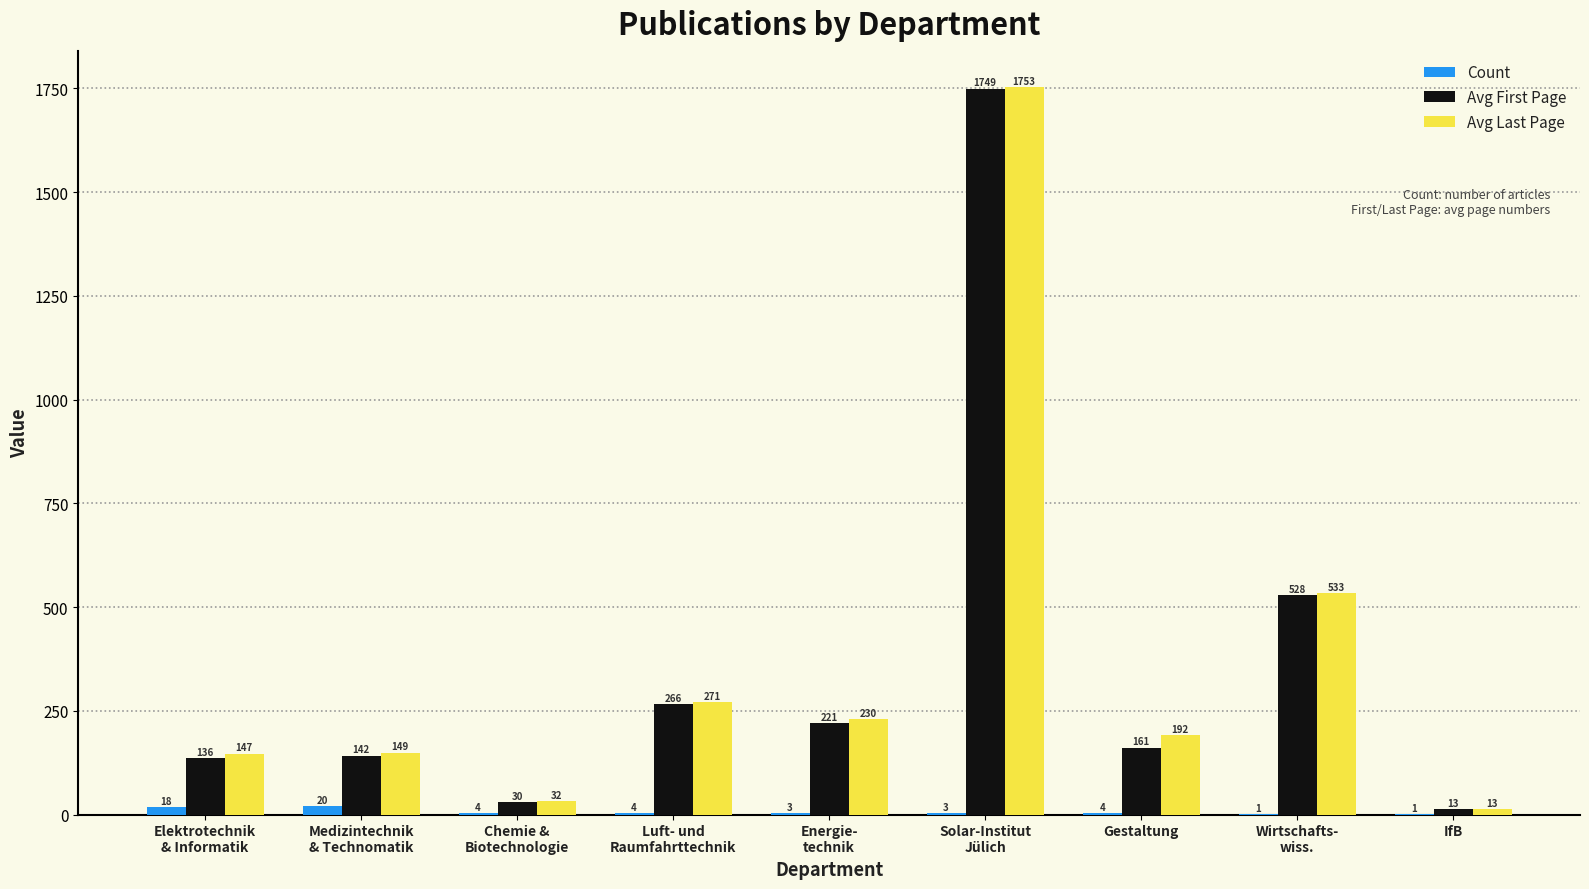

Which series has the largest total across all categories?

Avg Last Page